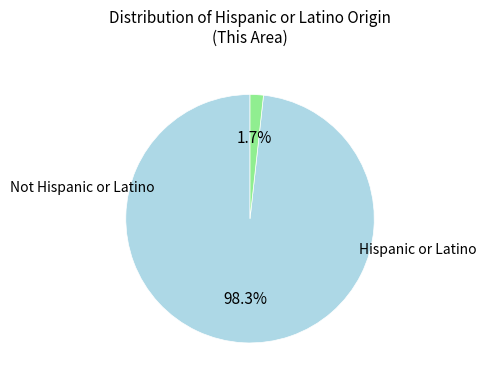

Does any single category account for the majority?

Yes